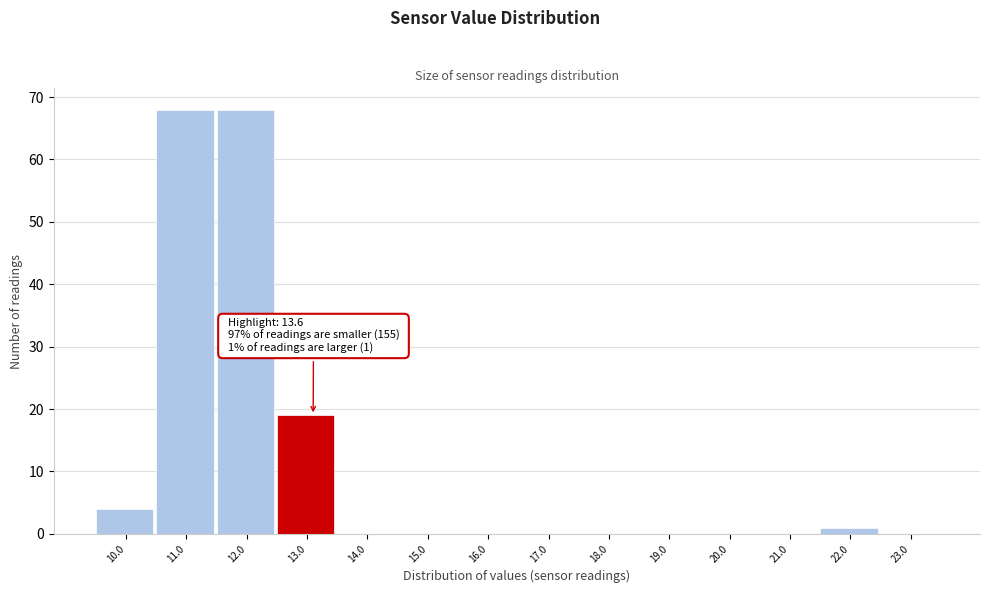

Reading left to right, extract all data points from this chart.

10.0=4	11.0=68	12.0=68	13.0=19	14.0=0	15.0=0	16.0=0	17.0=0	18.0=0	19.0=0	20.0=0	21.0=0	22.0=1	23.0=0